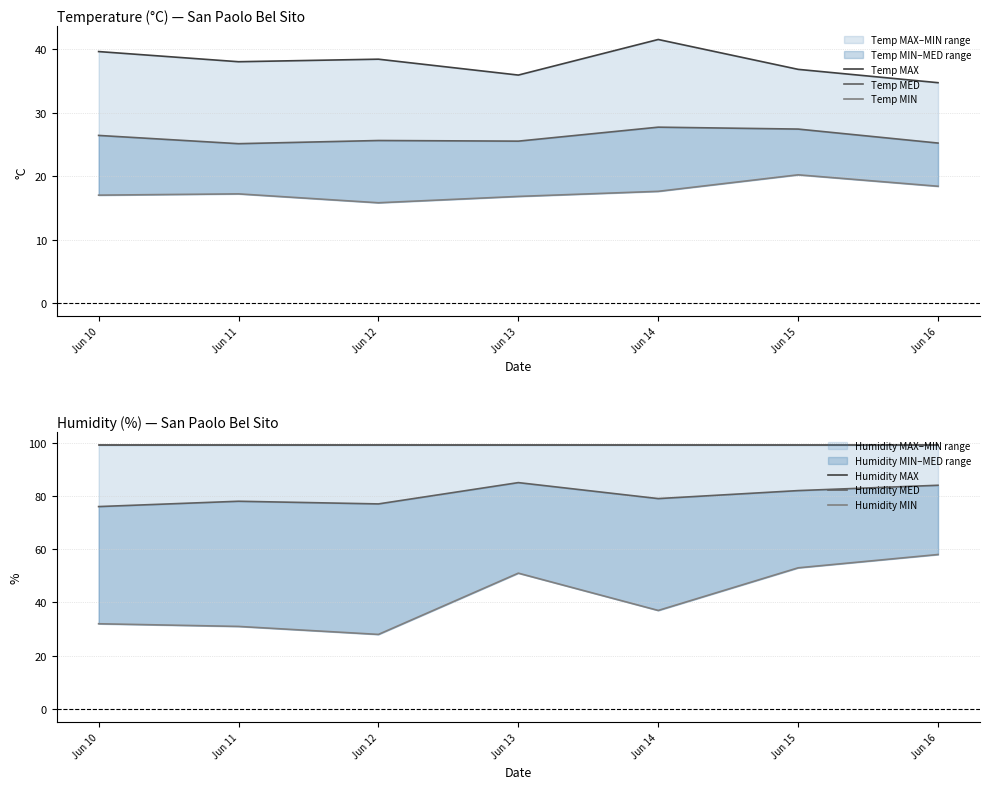

What is the difference between the second highest and minimum values in the Humidity MED series?

8.0